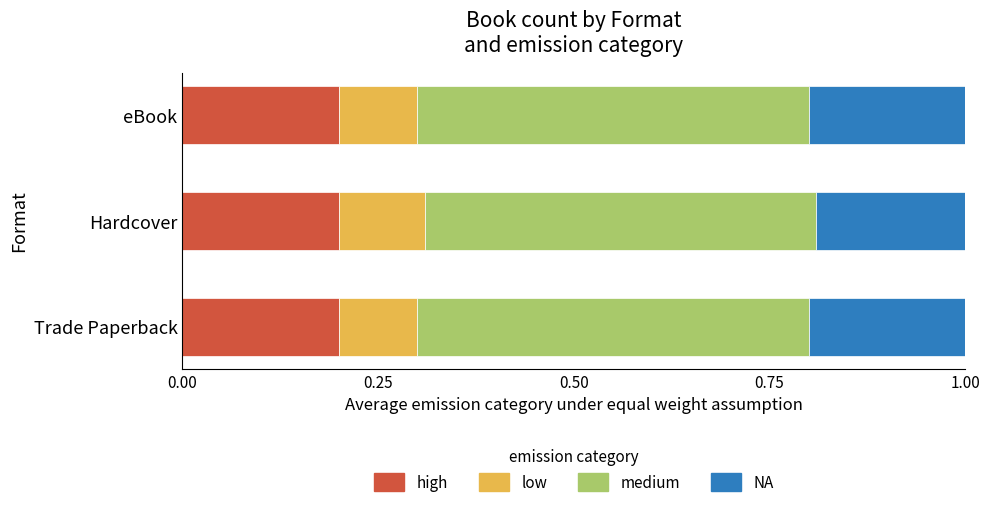

What is the total value across all series at eBook?

1.0